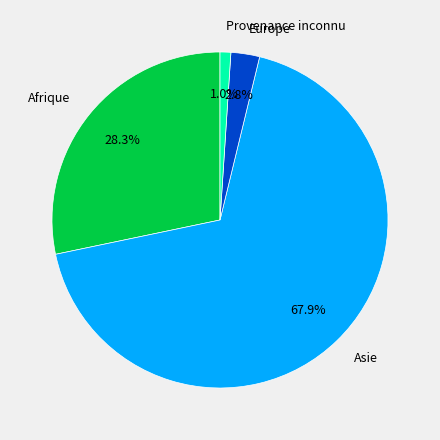

How many segments does this pie chart have?

4